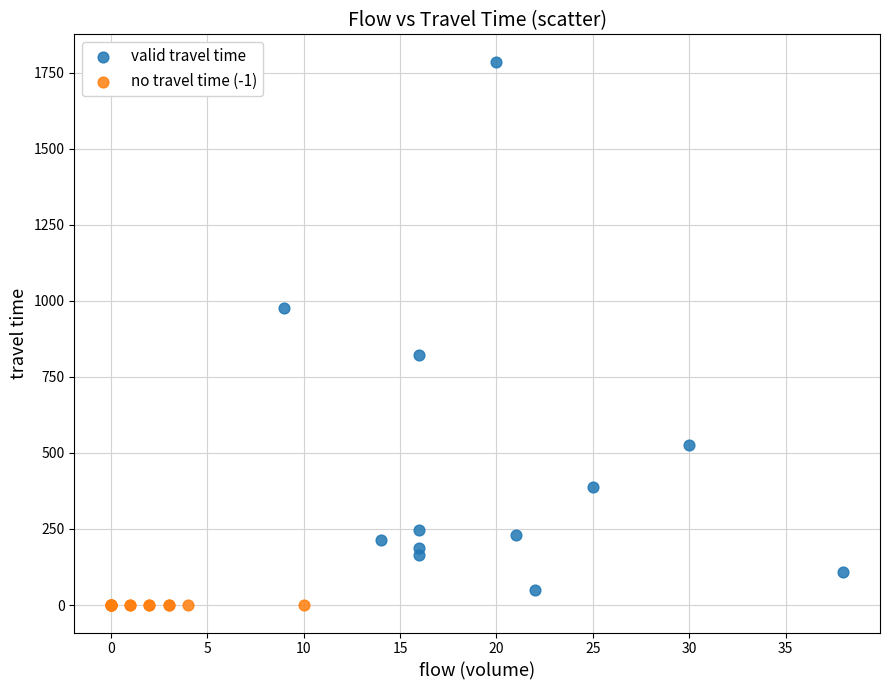

Which series contains the highest Y value?

valid travel time